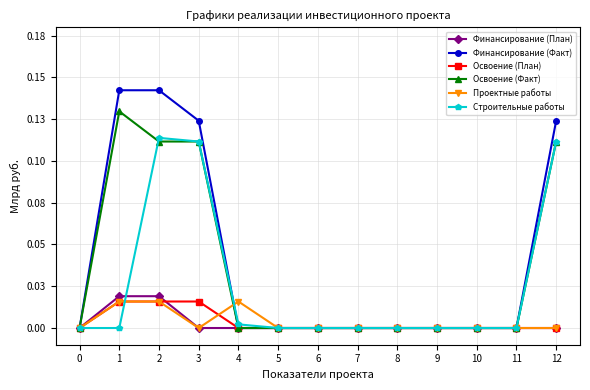

What is the maximum value for Финансирование (Факт)?

0.1